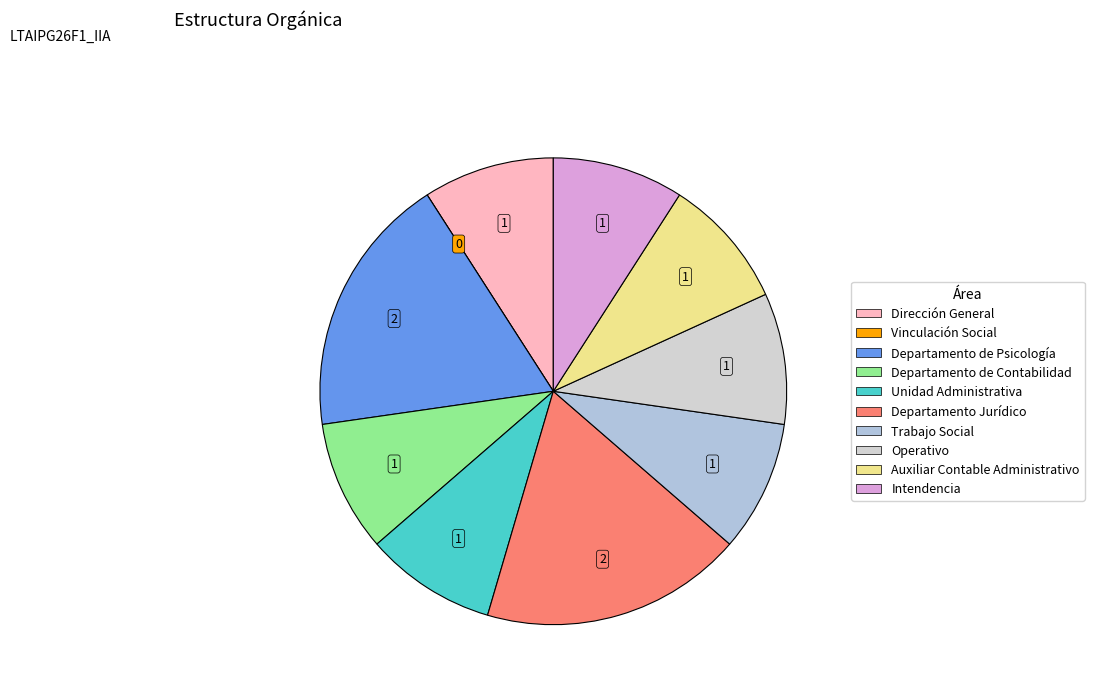

What is the change in value from Departamento Jurídico to Operativo?

-1